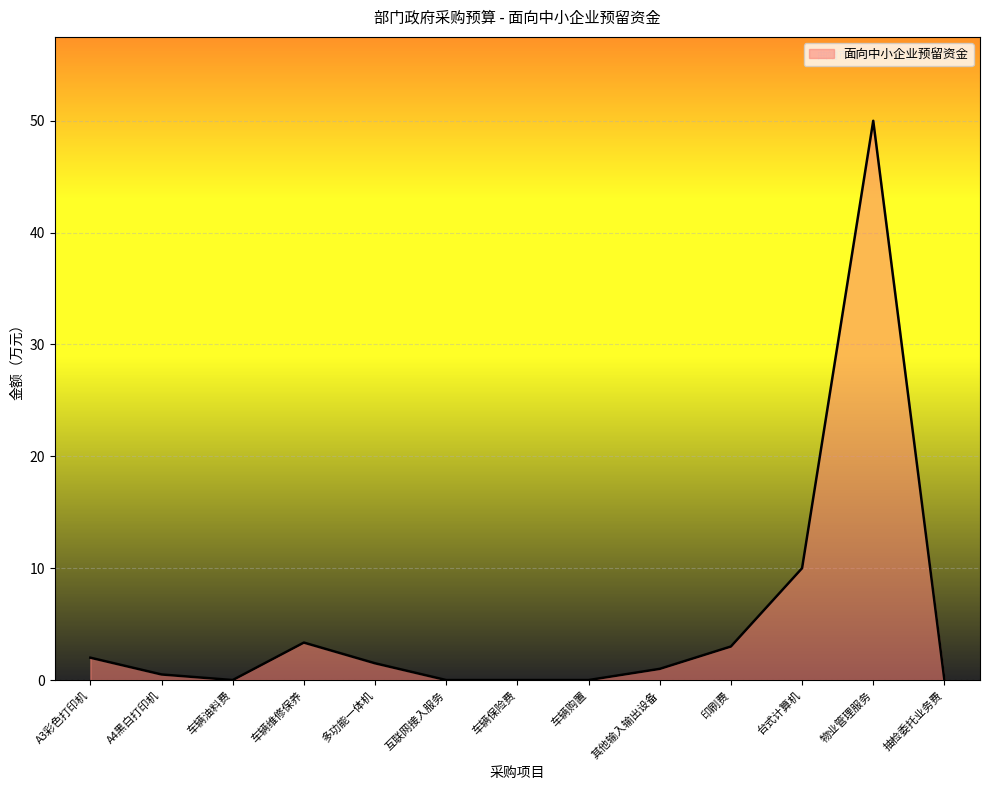

What is the maximum value shown in the chart?

50.0